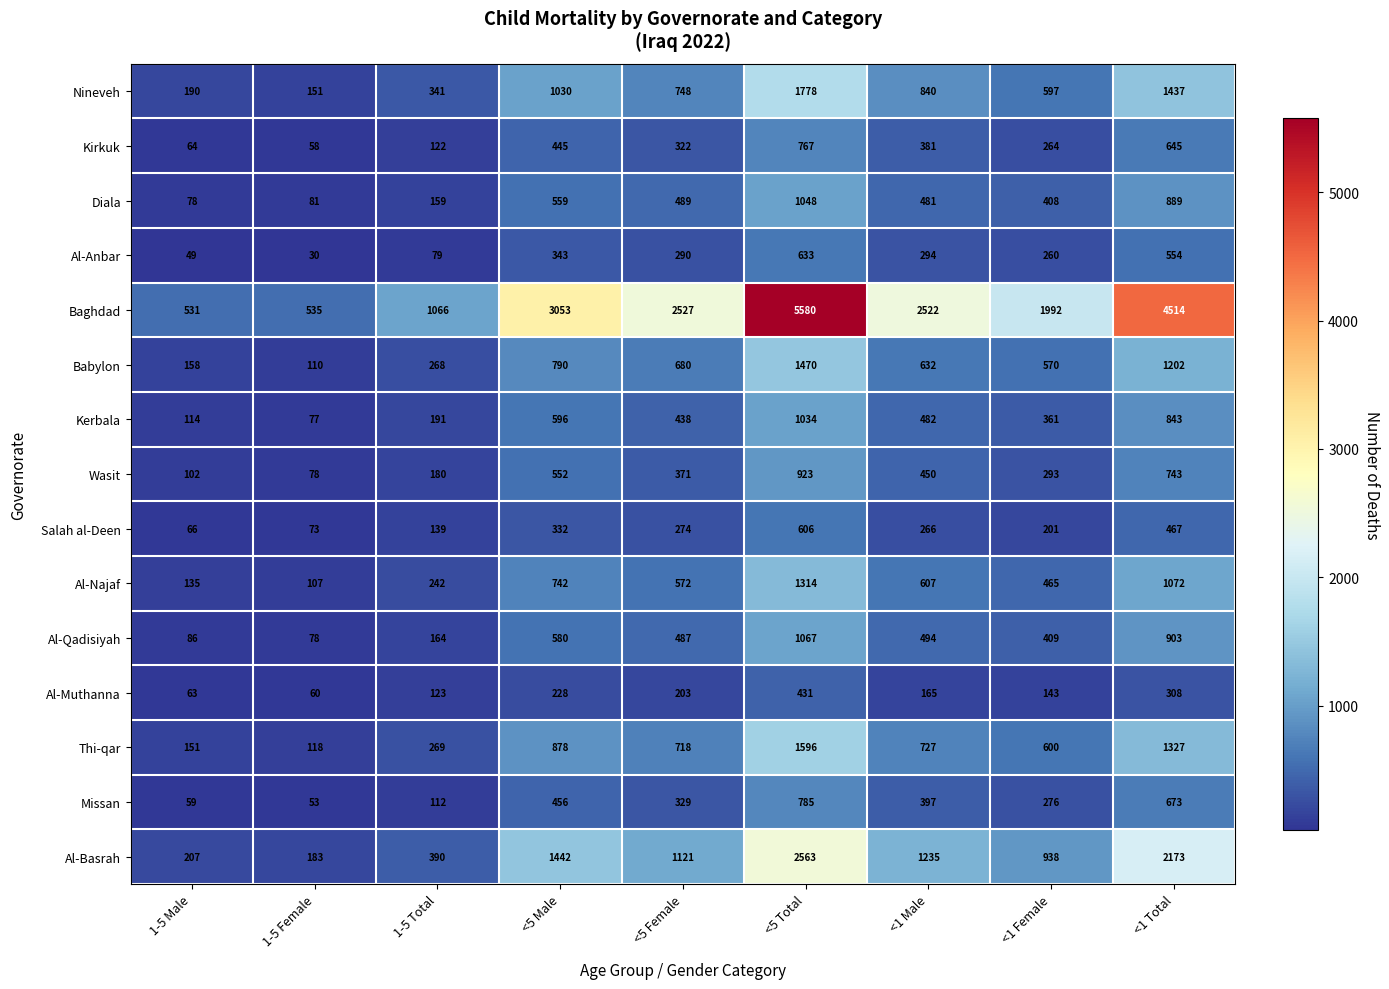

What is the difference between the maximum and second lowest values in the Al-Basrah series?

2356